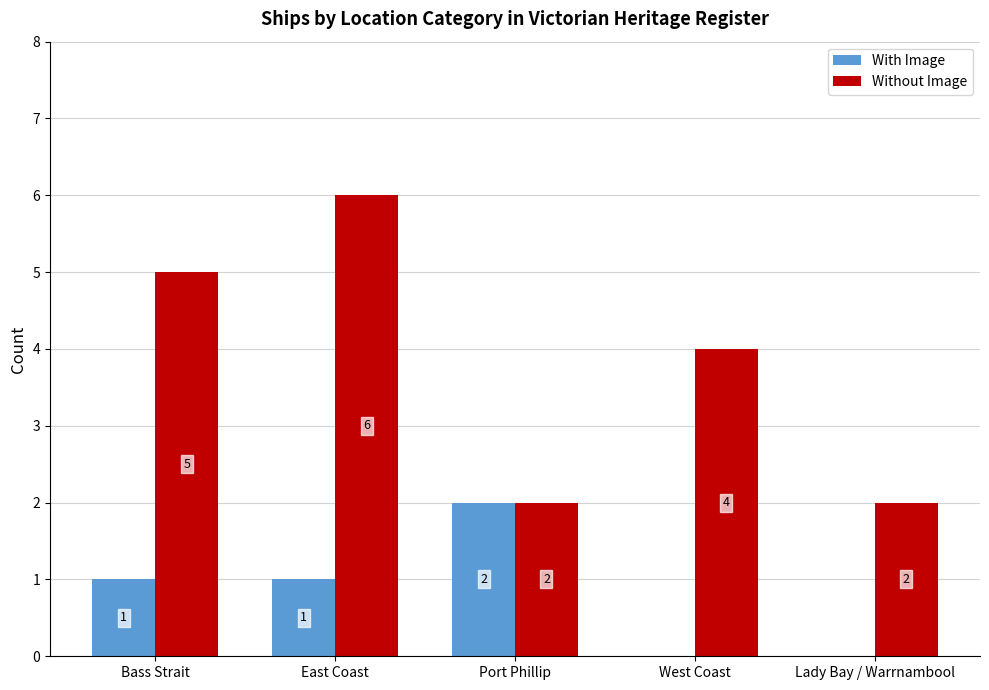

Reading left to right, extract all data points from this chart.

With Image: Bass Strait=1	East Coast=1	Port Phillip=2	West Coast=0	Lady Bay / Warrnambool=0
Without Image: Bass Strait=5	East Coast=6	Port Phillip=2	West Coast=4	Lady Bay / Warrnambool=2